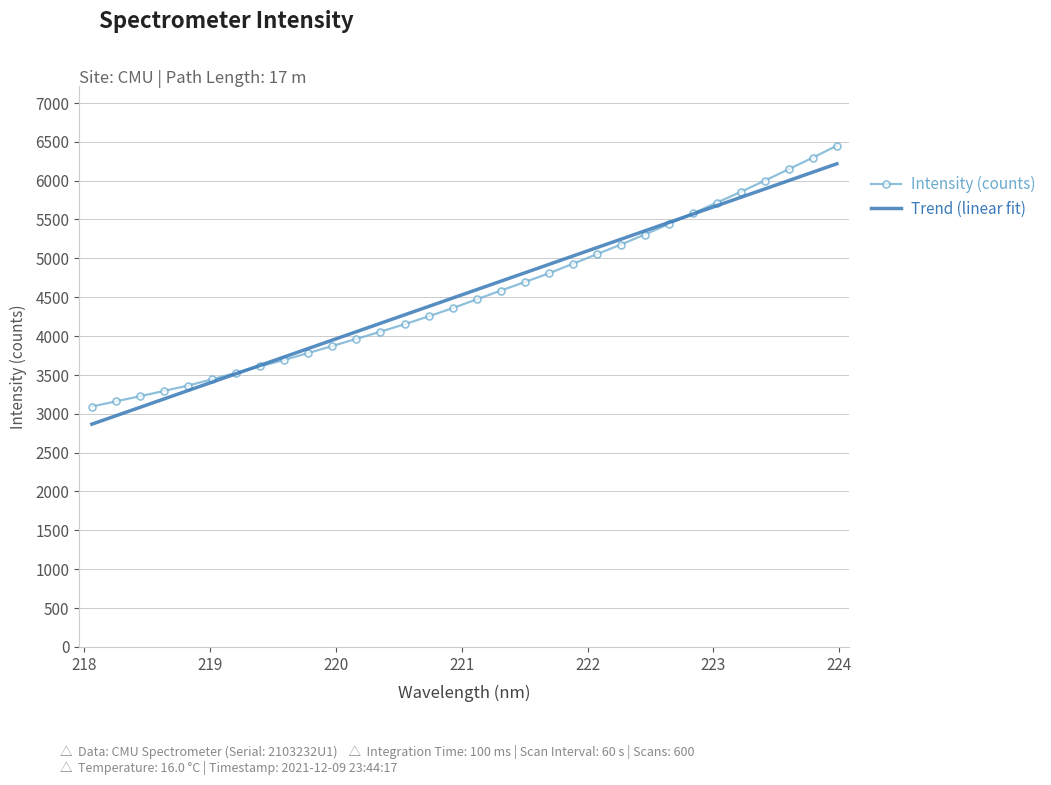

What is the minimum value shown in the chart?

2865.1